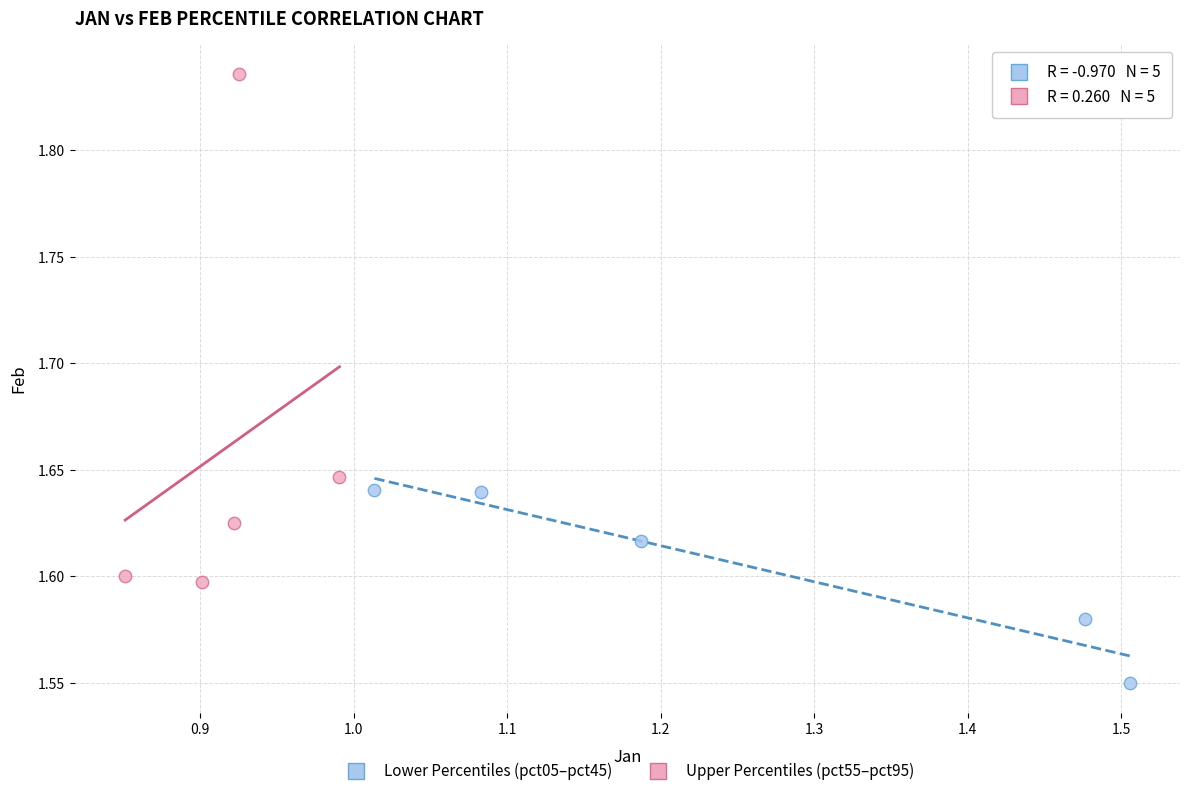

Which series has the widest spread of Y values?

Upper Percentiles (pct55–pct95)